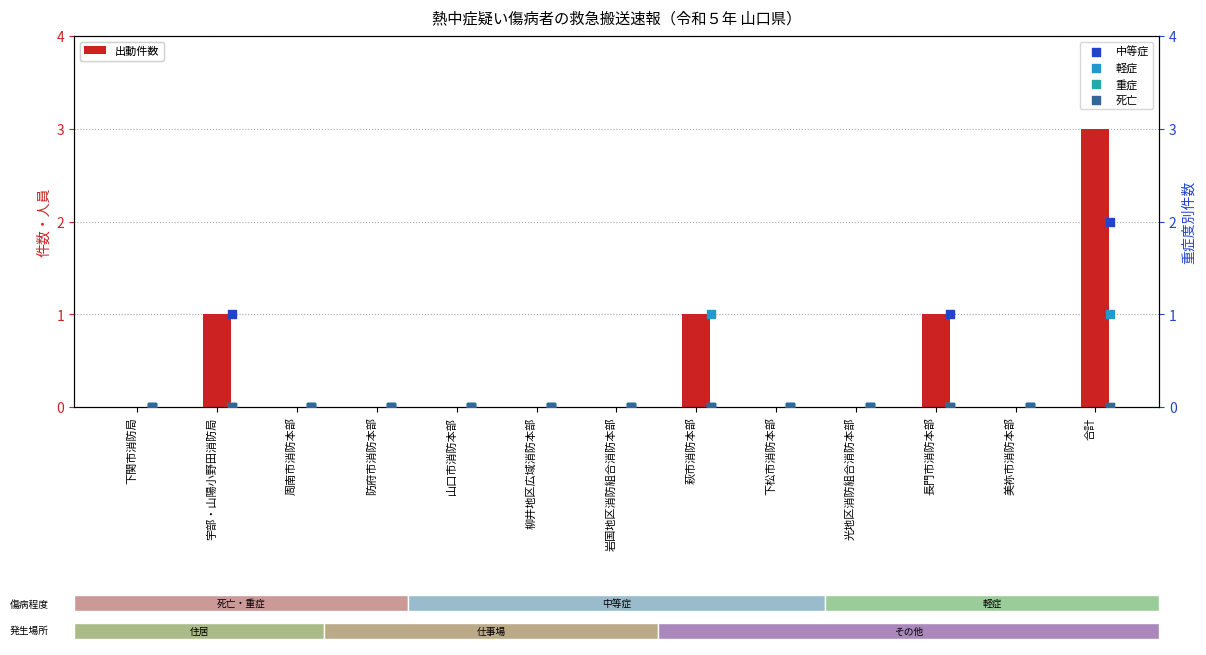

Which series reaches the minimum Y coordinate?

出動件数